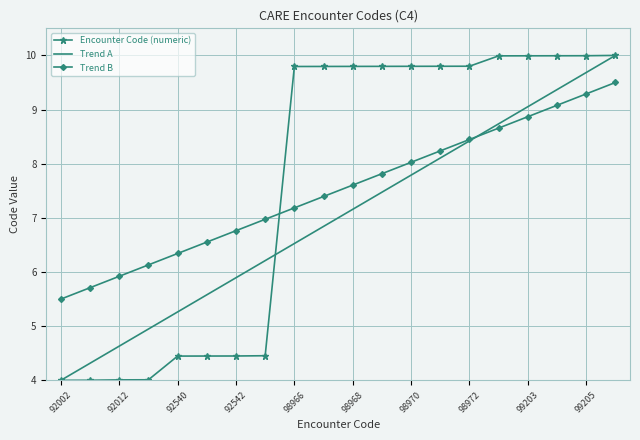

How many intersections are there between Encounter Code (numeric) and Trend B?

1